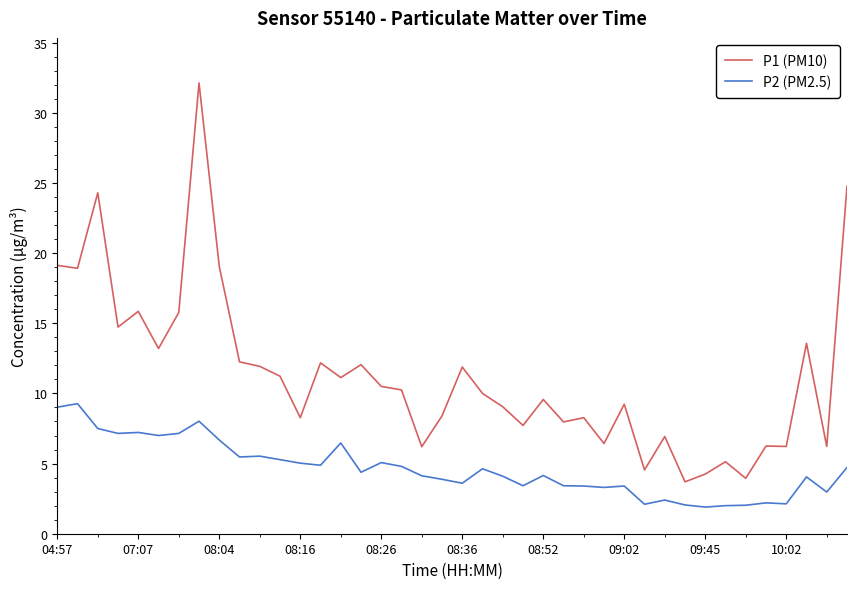

In P1 (PM10), how many points are lower than both neighbors (excluding endpoints)?

14